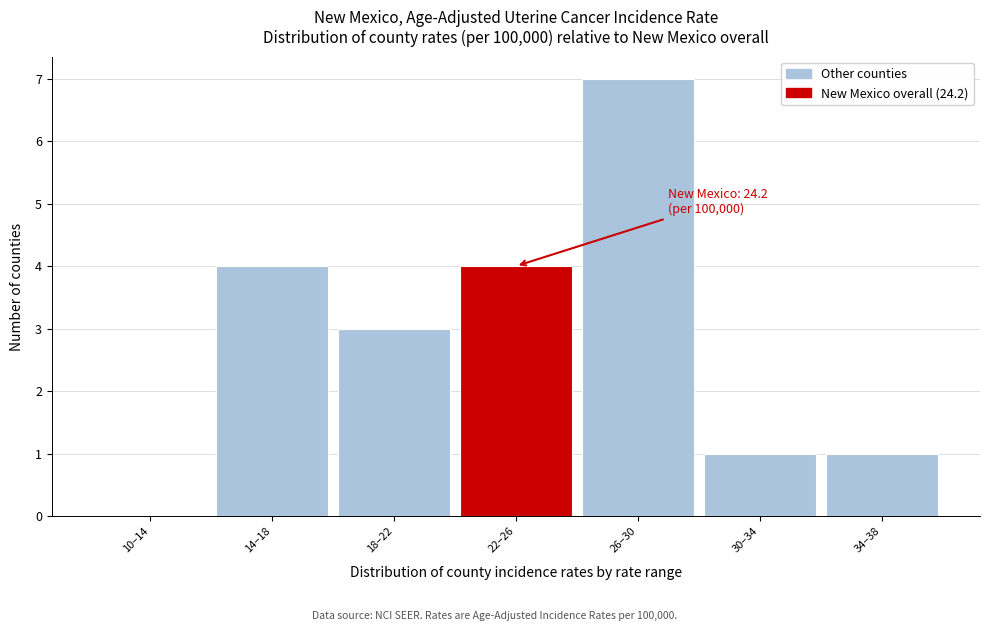

Reading right to left, extract all data points from this chart.

34–38=1	30–34=1	26–30=7	22–26=4	18–22=3	14–18=4	10–14=0